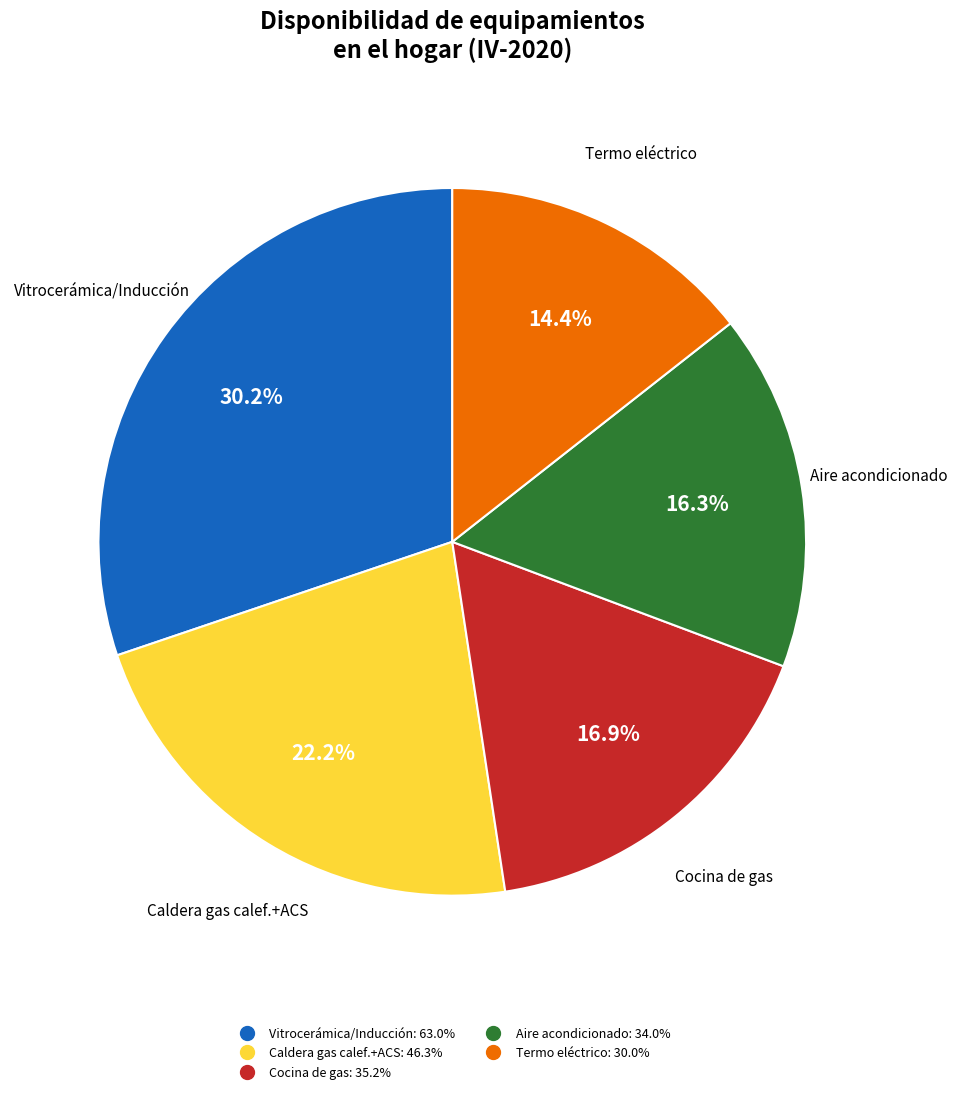

How many segments does this pie chart have?

5